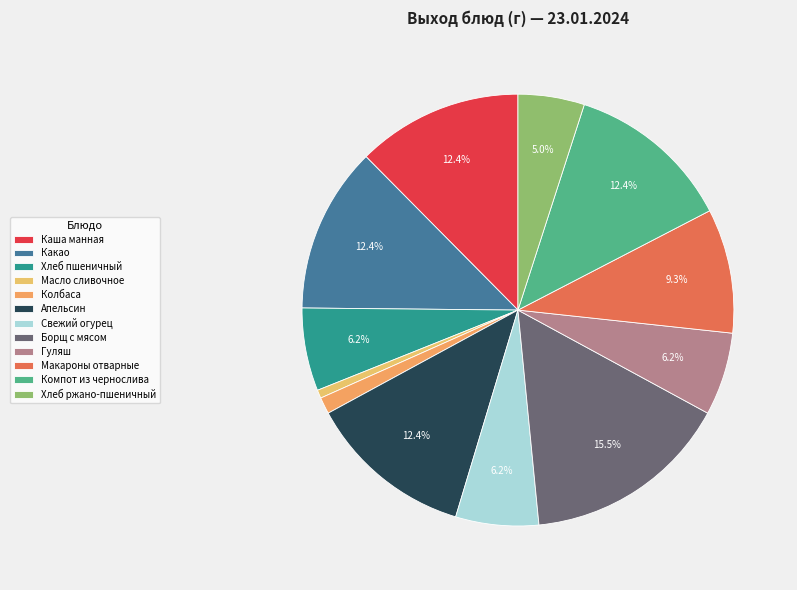

Which has a higher value, Какао or Гуляш?

Какао